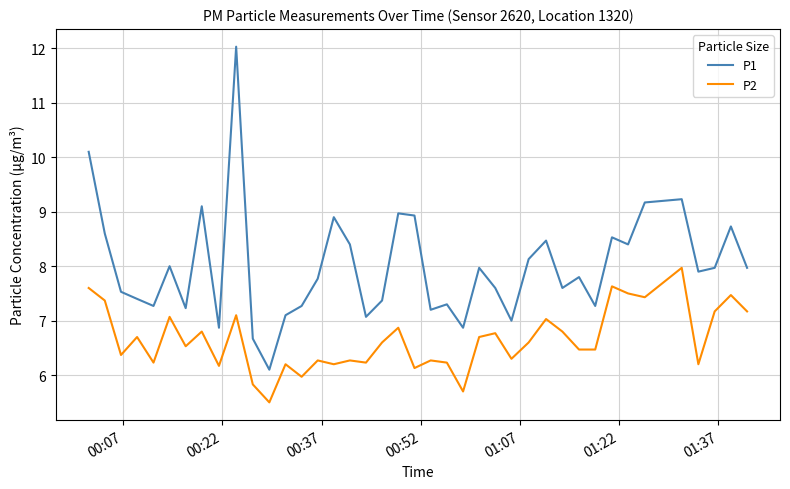

True or false: P2 has more than 1 interior local peaks.

True